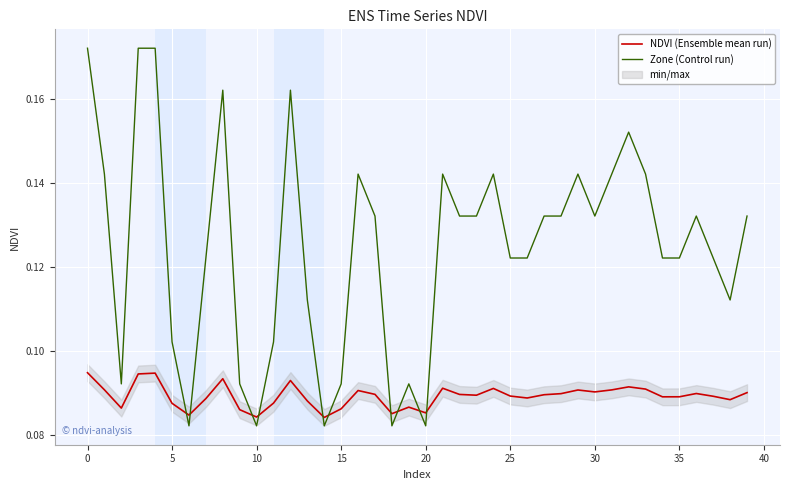

Count the number of categories in the chart.

40